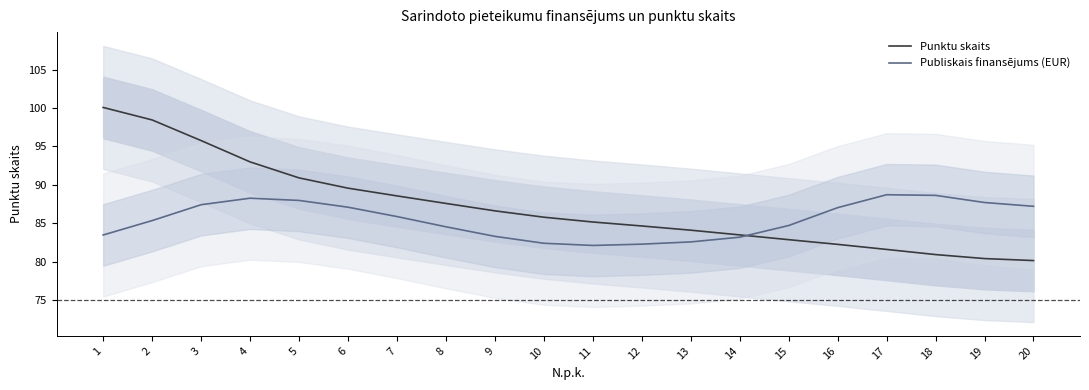

How many data points in Publiskais finansējums (EUR) are less than 85?

9